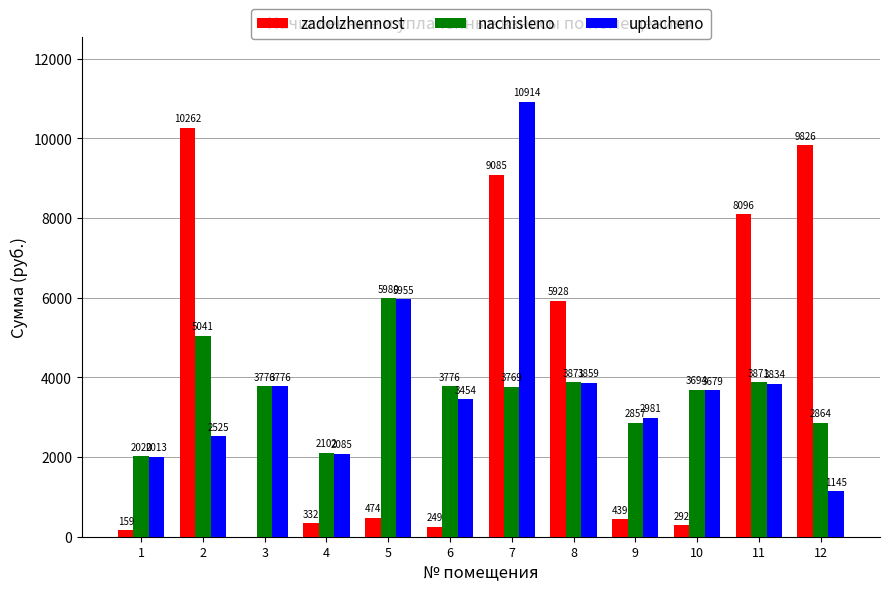

How many groups of bars are there?

12